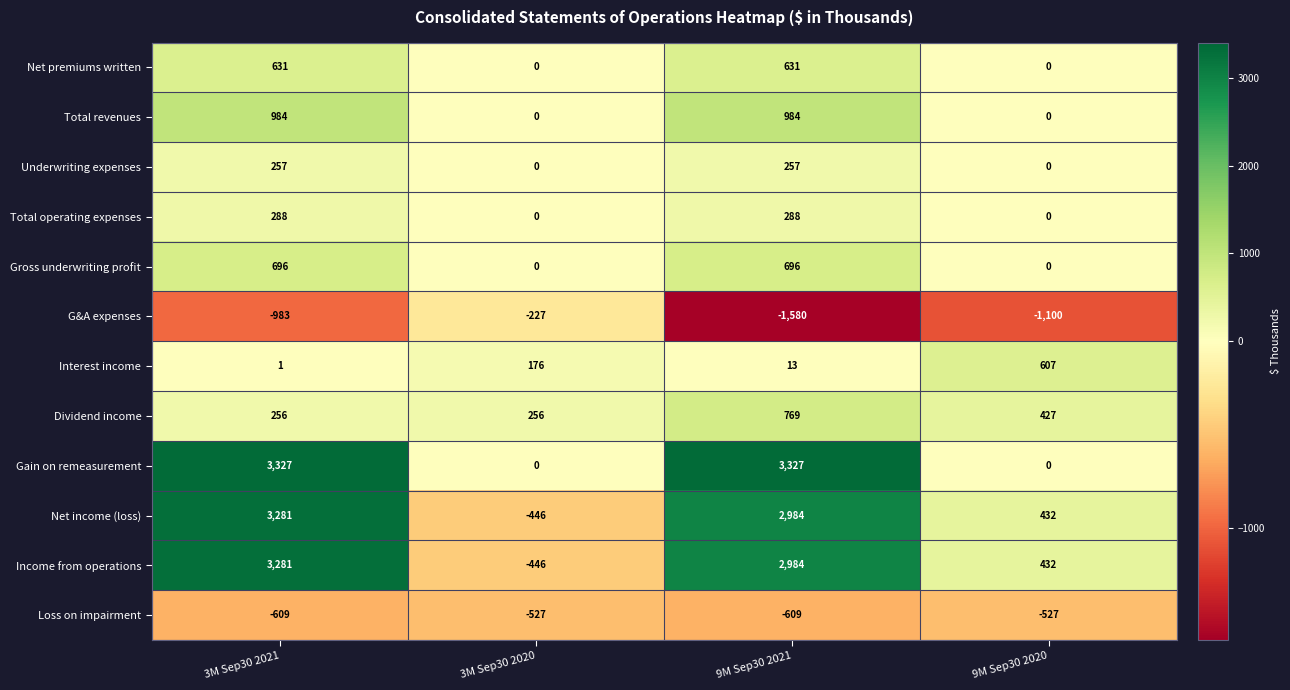

At which label does Income from operations first exceed 2984?

3M Sep30 2021